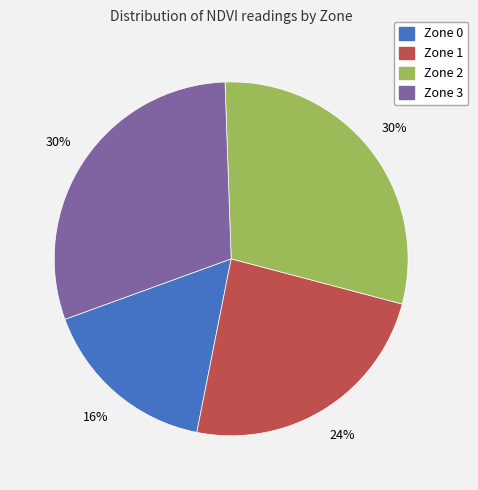

To the nearest percent, what percentage of the pie is Zone 2?

30%